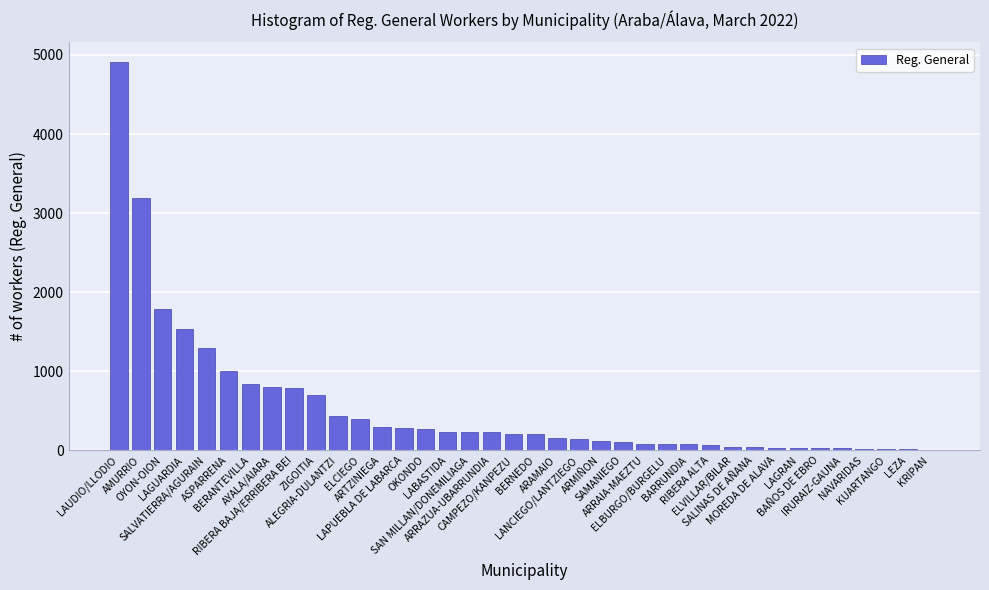

What is the average value?

547